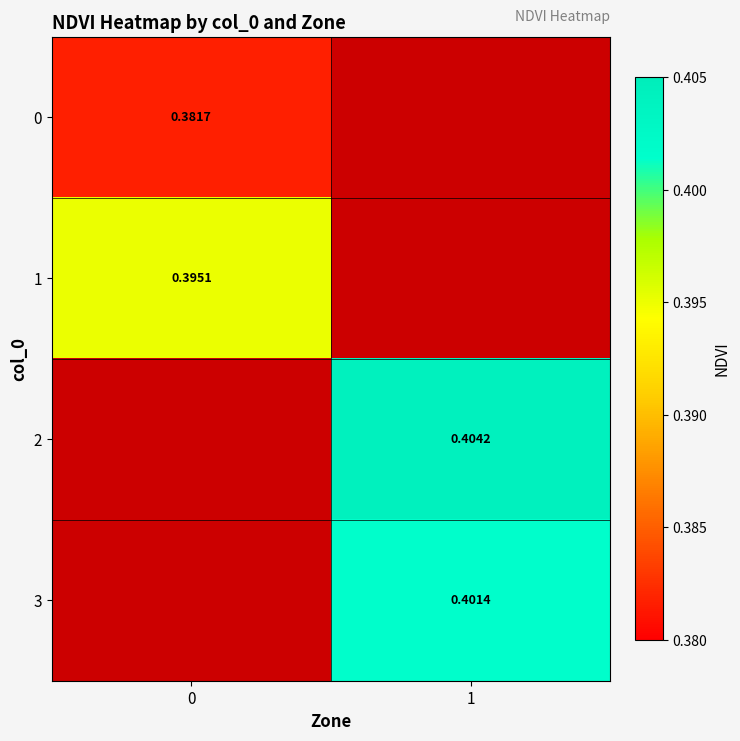

At how many categories does at least one series exceed 0?

2